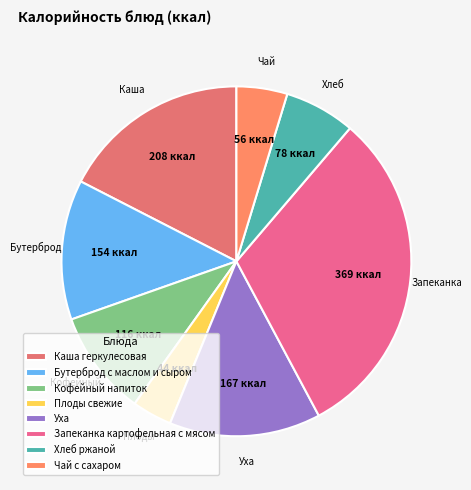

What is the change in value from Кофейный напиток to Чай с сахаром?

-60.0